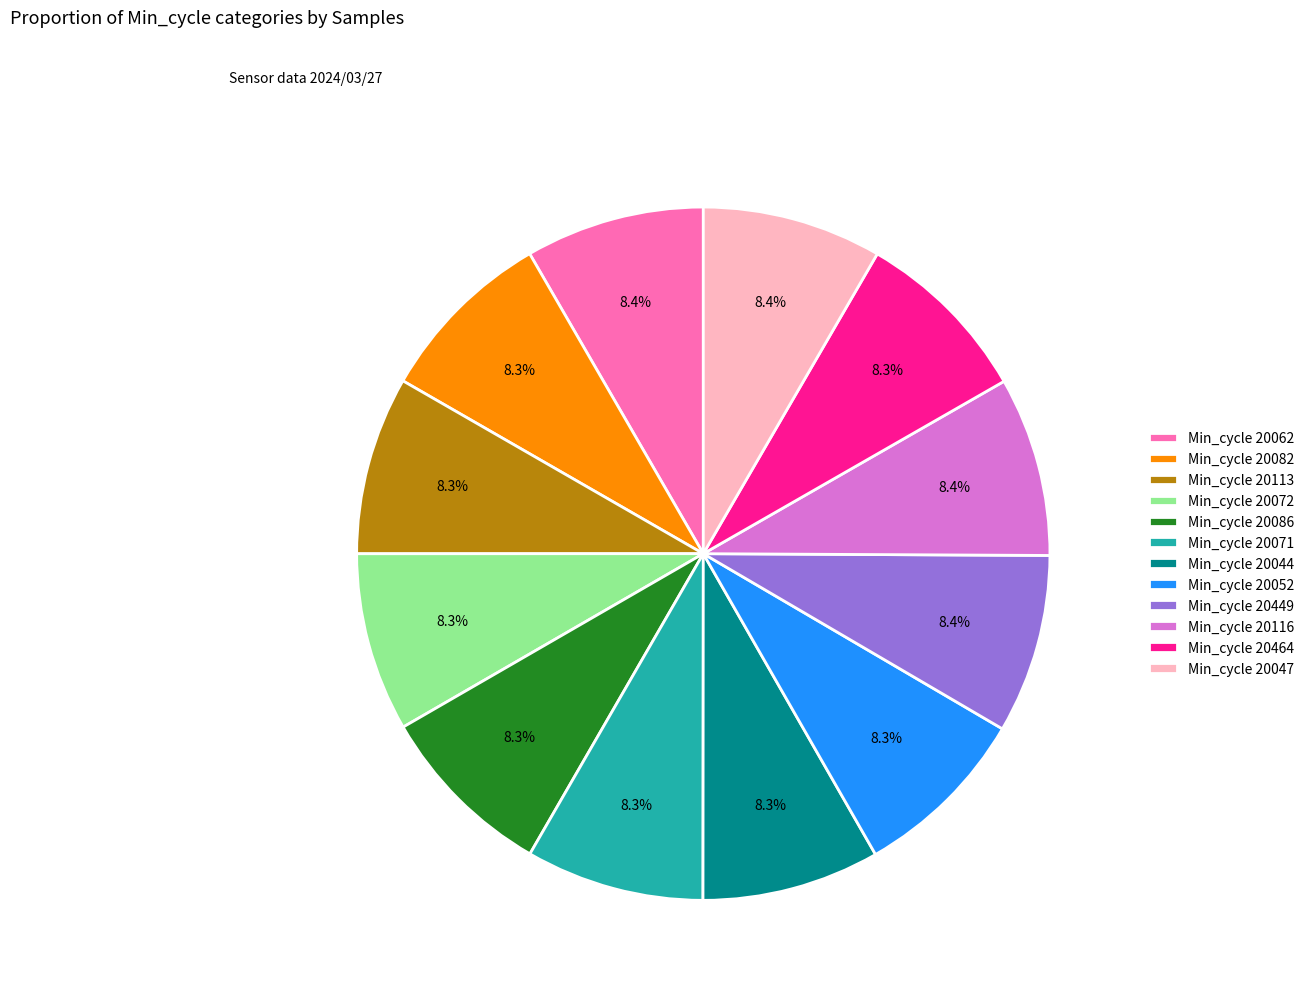

What is the ratio of the value at Min_cycle 20044 to the value at Min_cycle 20052?

1.0